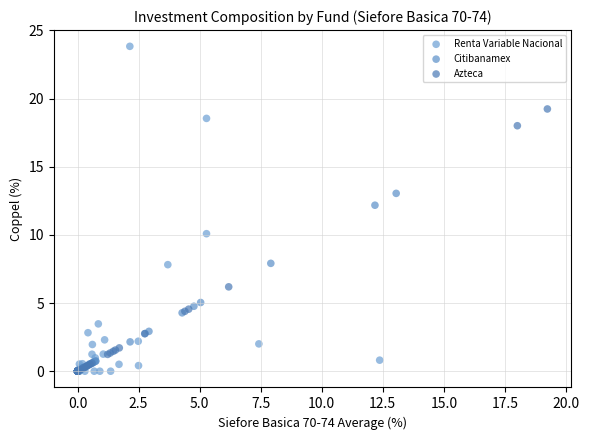

What are all the series names shown in the legend?

Renta Variable Nacional, Citibanamex, Azteca